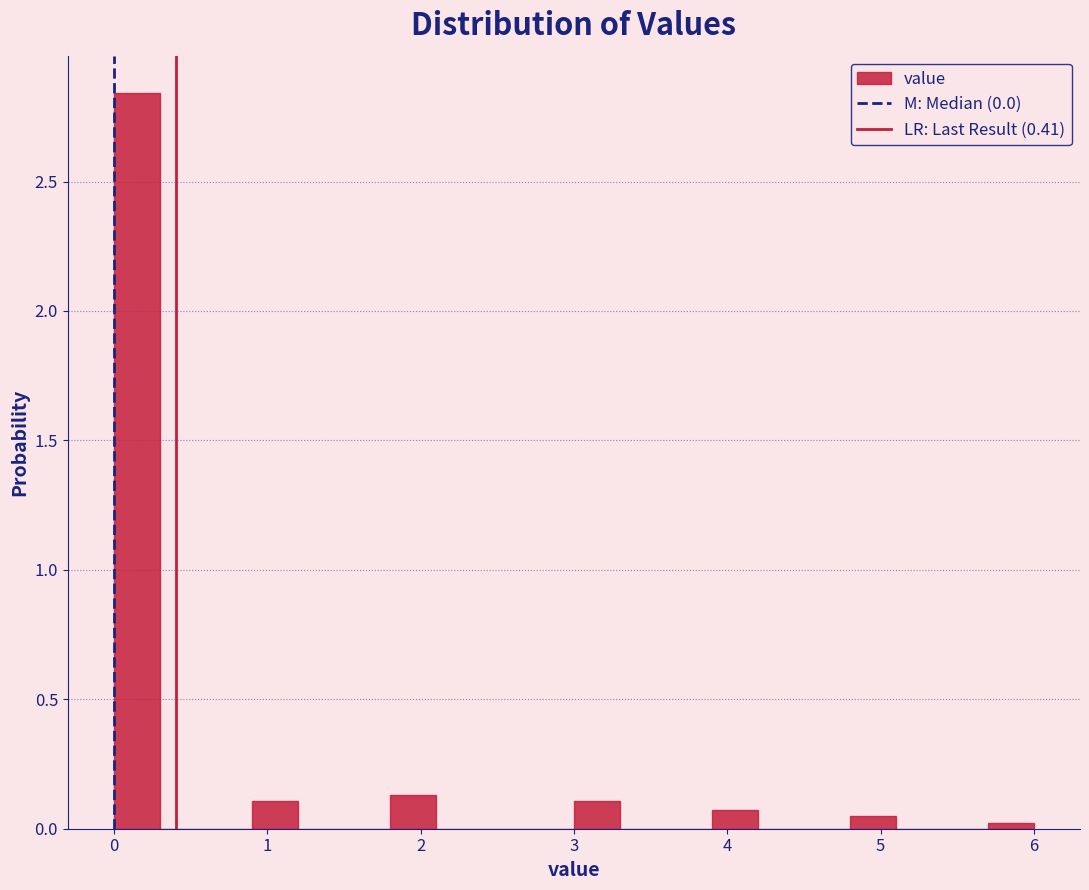

Read against the x-axis, roughly where is the centre of the tallest bar?

0.2